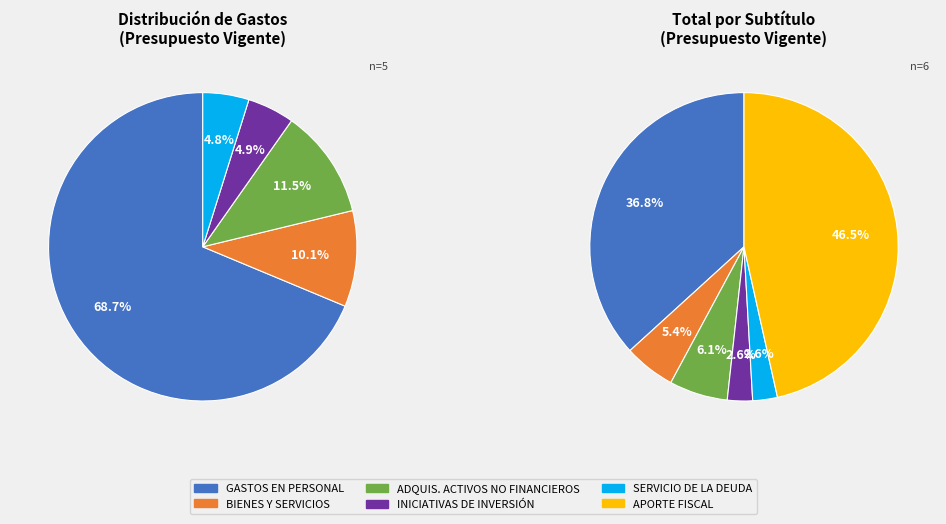

How many segments does this pie chart have?

6